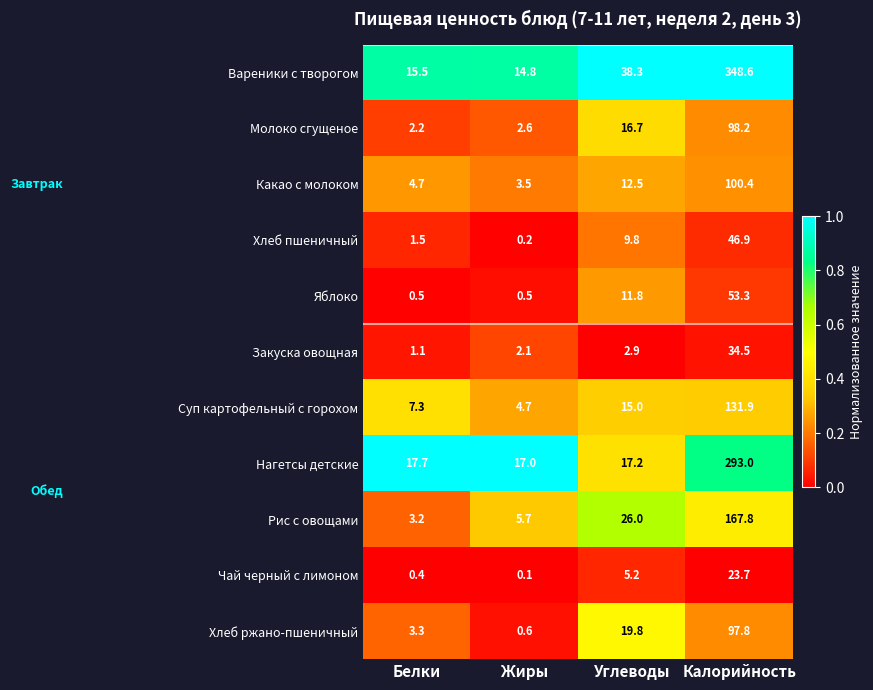

What is the difference between the Хлеб пшеничный values at Калорийность and Углеводы?

37.1